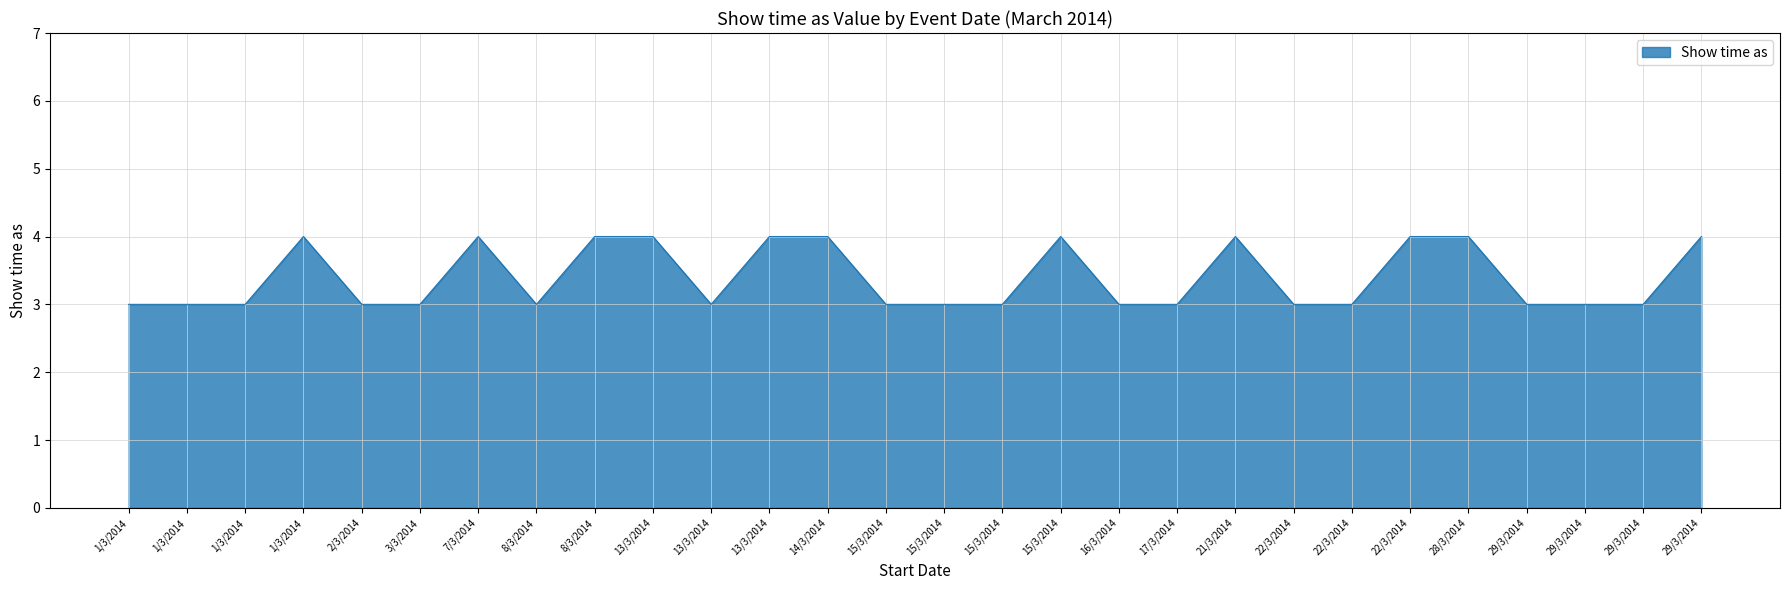

Is it true that the value at 15/3/2014 is 3?

True